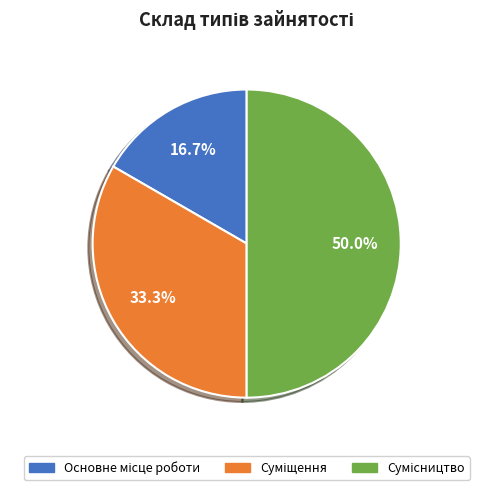

How many segments does this pie chart have?

3